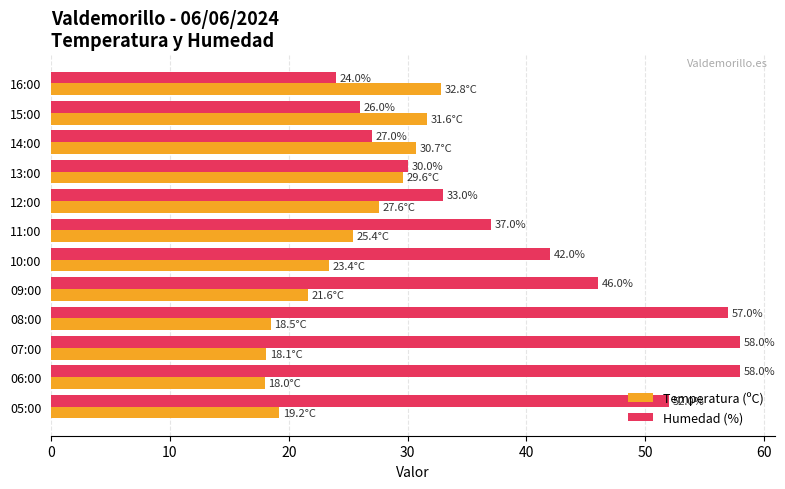

Rank the categories by Temperatura (ºC) value from highest to lowest.

16:00, 15:00, 14:00, 13:00, 12:00, 11:00, 10:00, 09:00, 05:00, 08:00, 07:00, 06:00